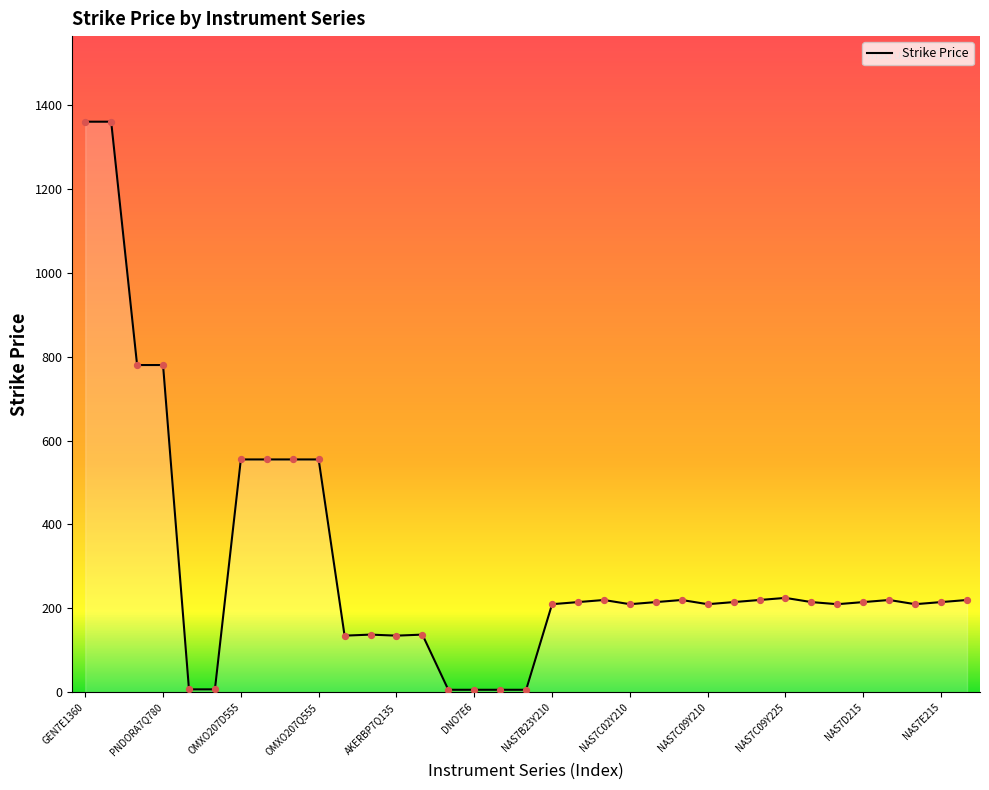

What is the maximum value shown in the chart?

1360.0